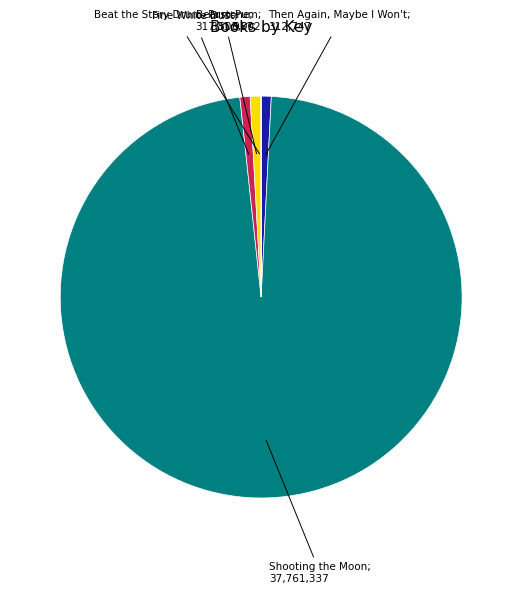

Is there a majority slice in this chart?

Yes